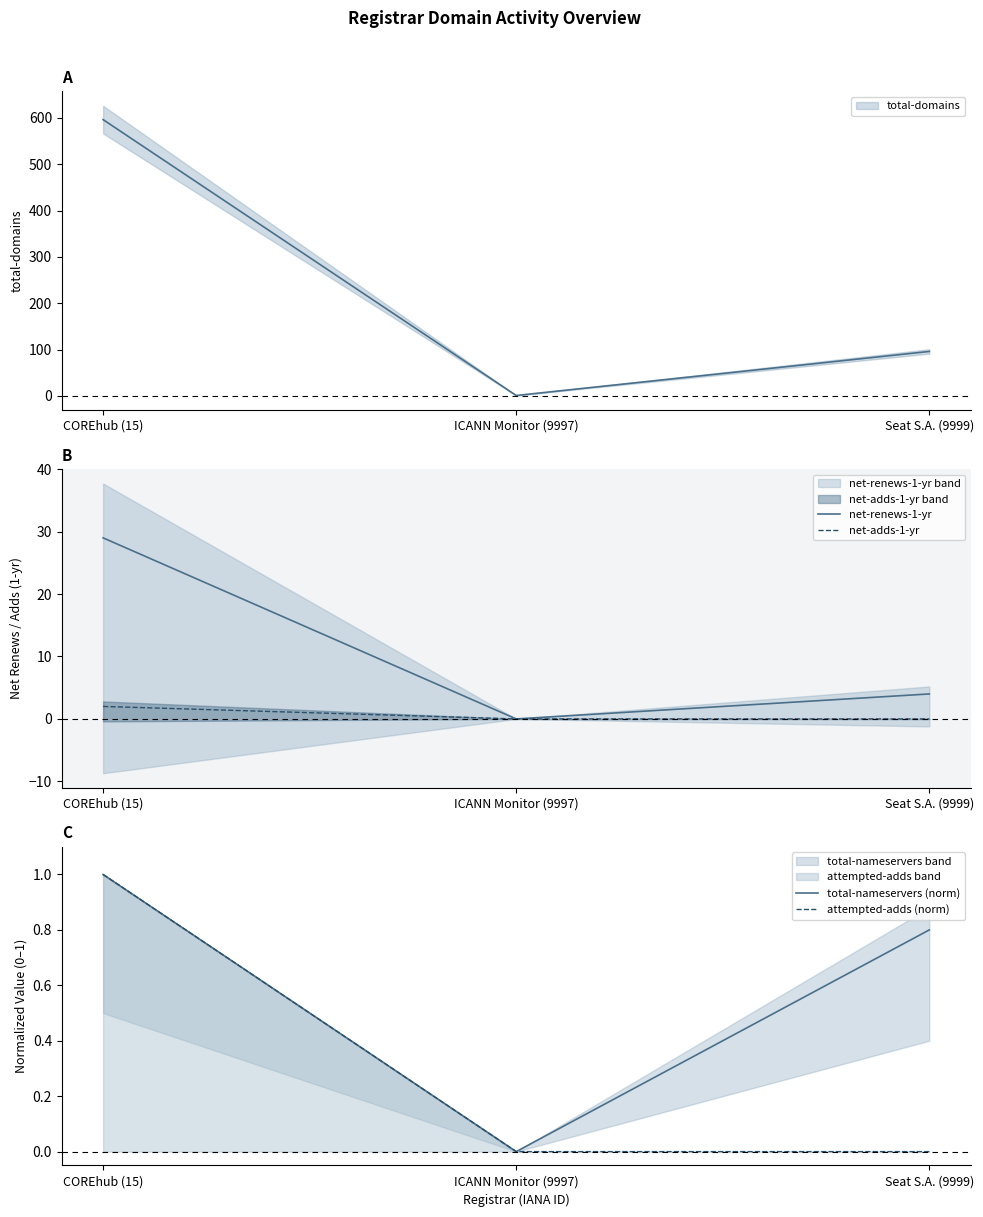

At which label does total-nameservers (norm) reach its peak?

COREhub (15)